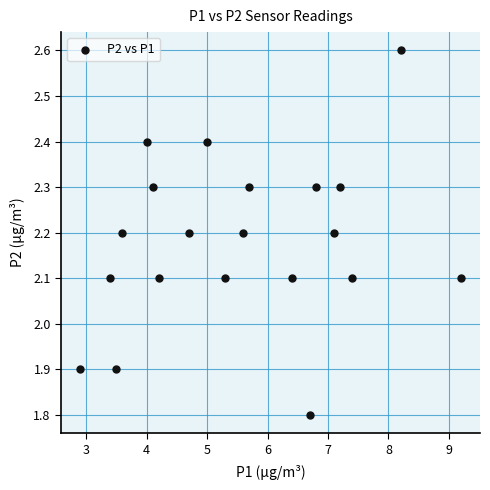

What is the range of Y values (max minus min)?

0.8